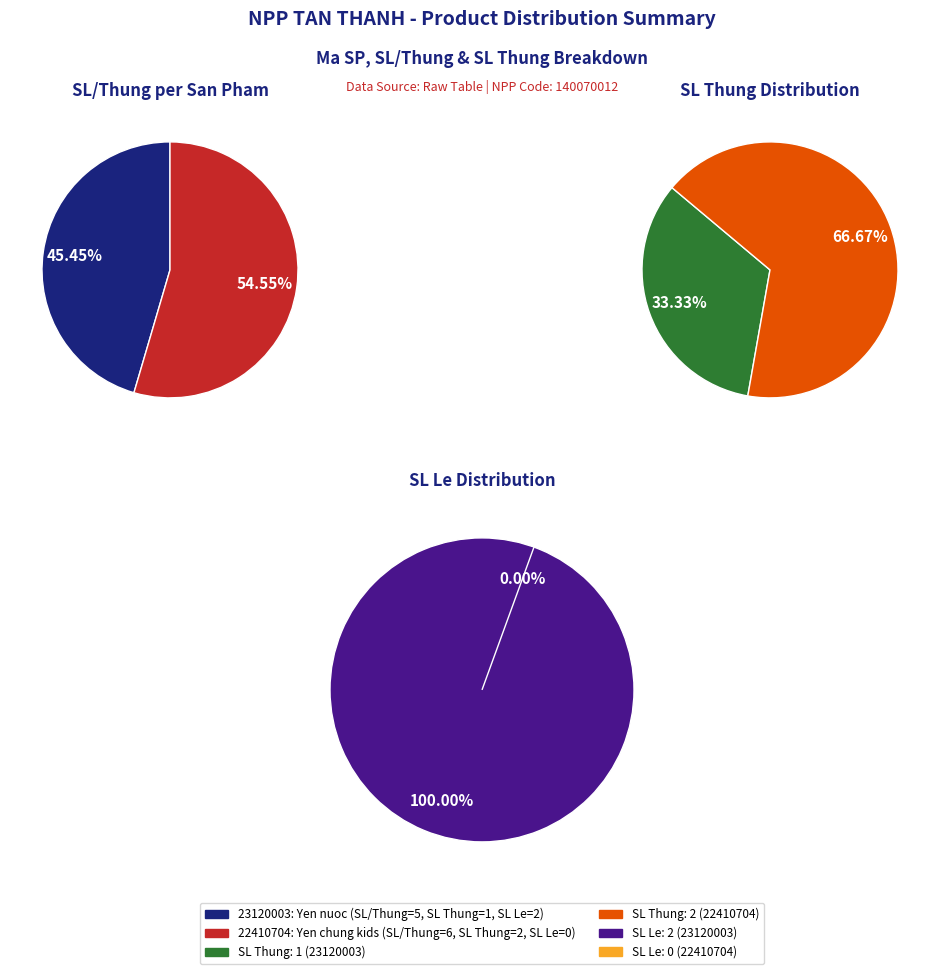

Rank the categories by value from highest to lowest.

22410704, 23120003